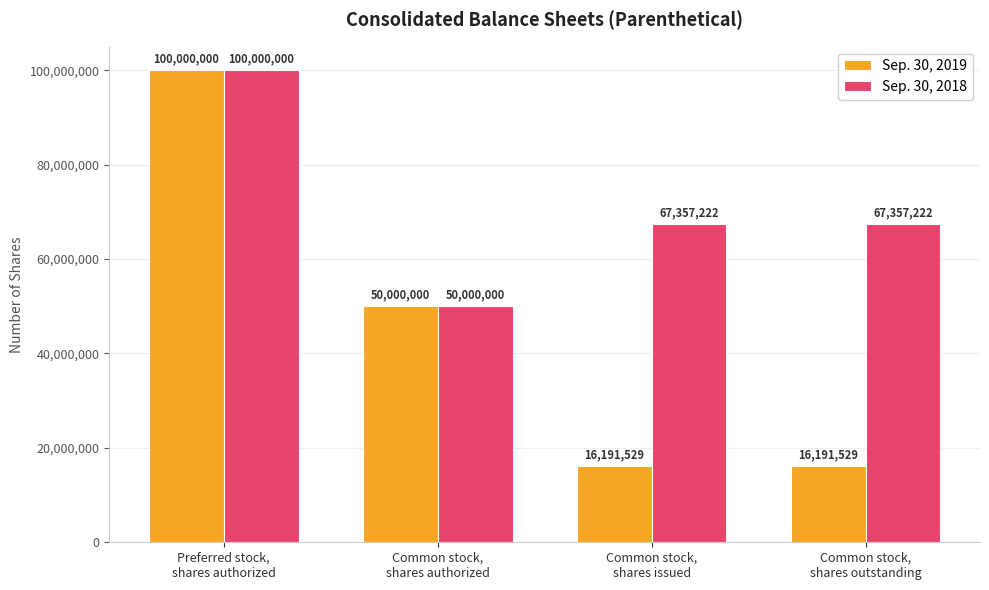

Which series has the largest total across all categories?

Sep. 30, 2018